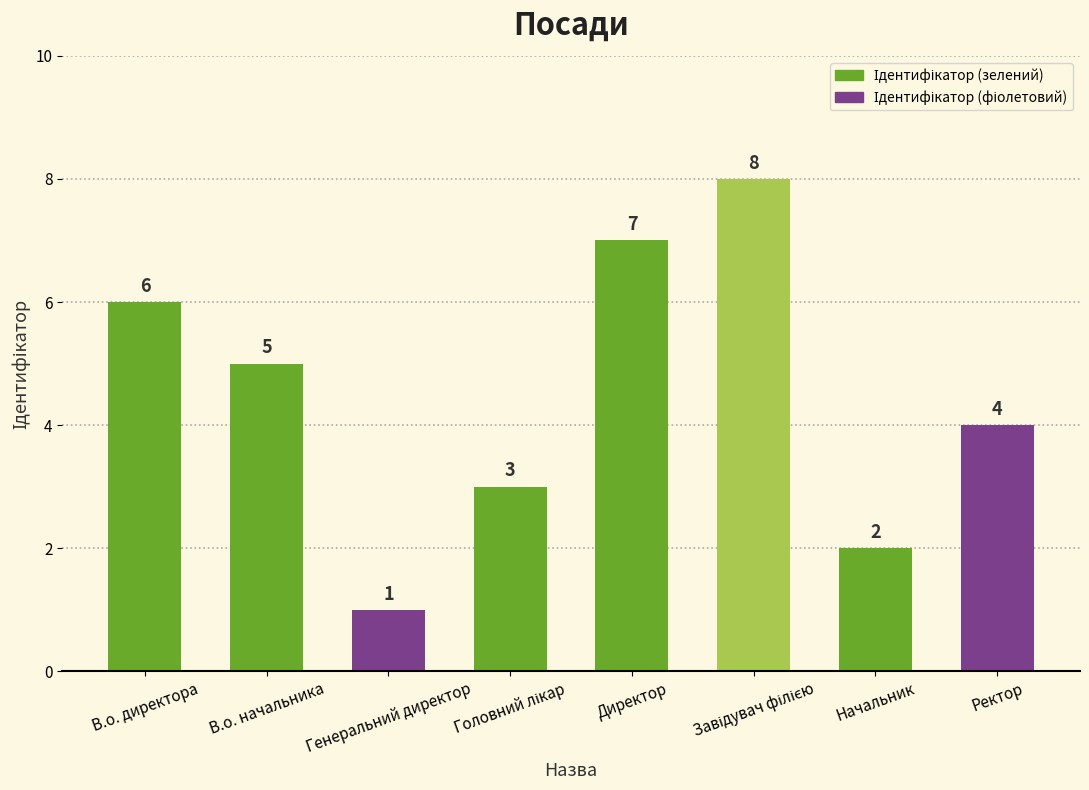

What is the label of the 5th bar from the left?

Директор